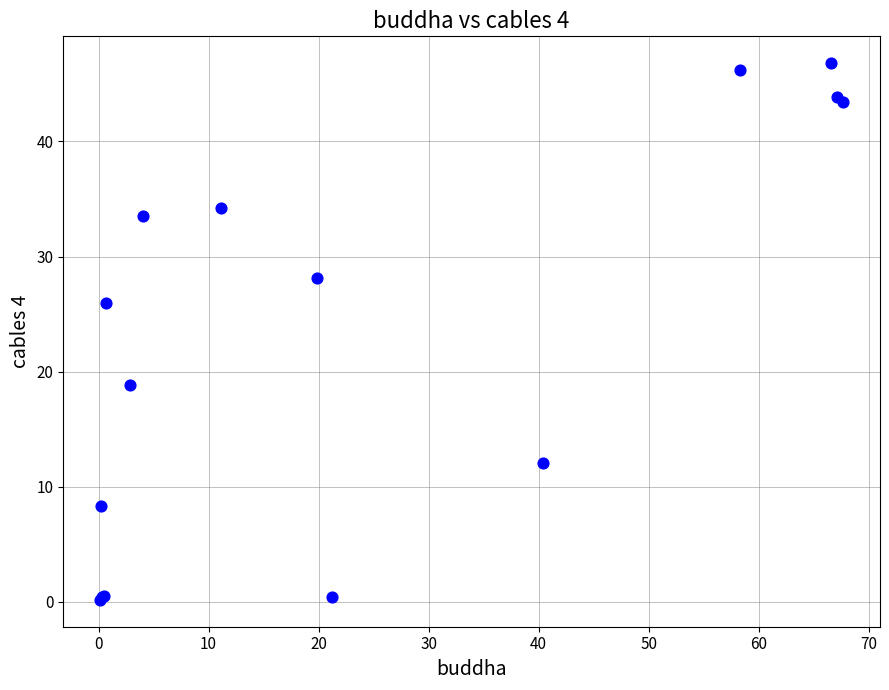

What Y value in the scatter plot is closest to 23?

26.0